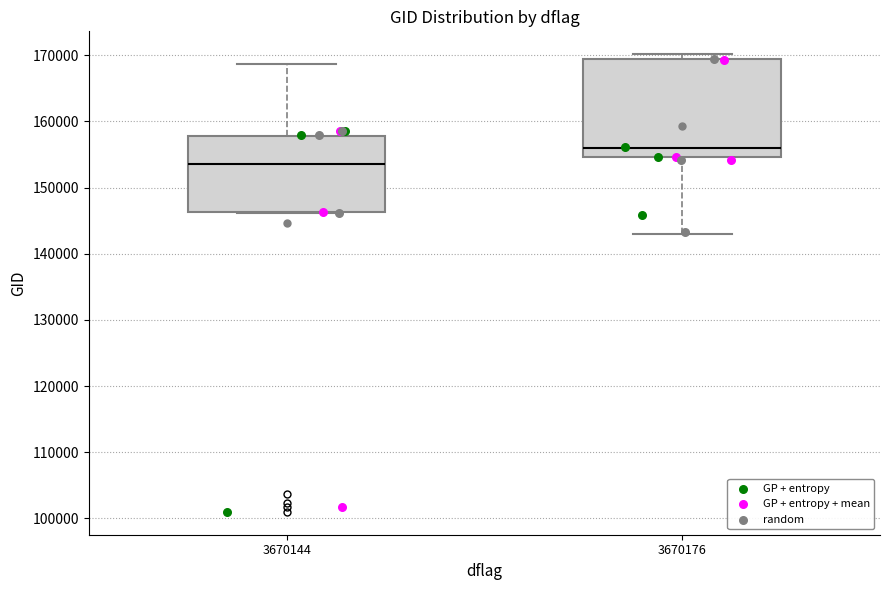

Which box is the tallest, from its lower edge to its upper edge?

3670176